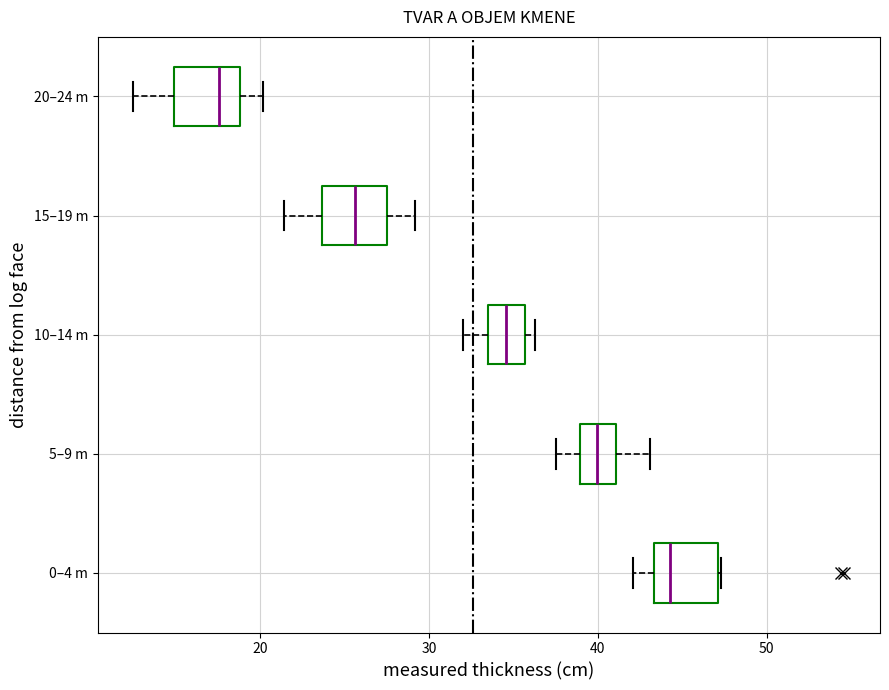

Where is the left edge of the box for 0–4 m on the x-axis? The values are not printed on the chart, so give them approximately, as read against the axis.

43